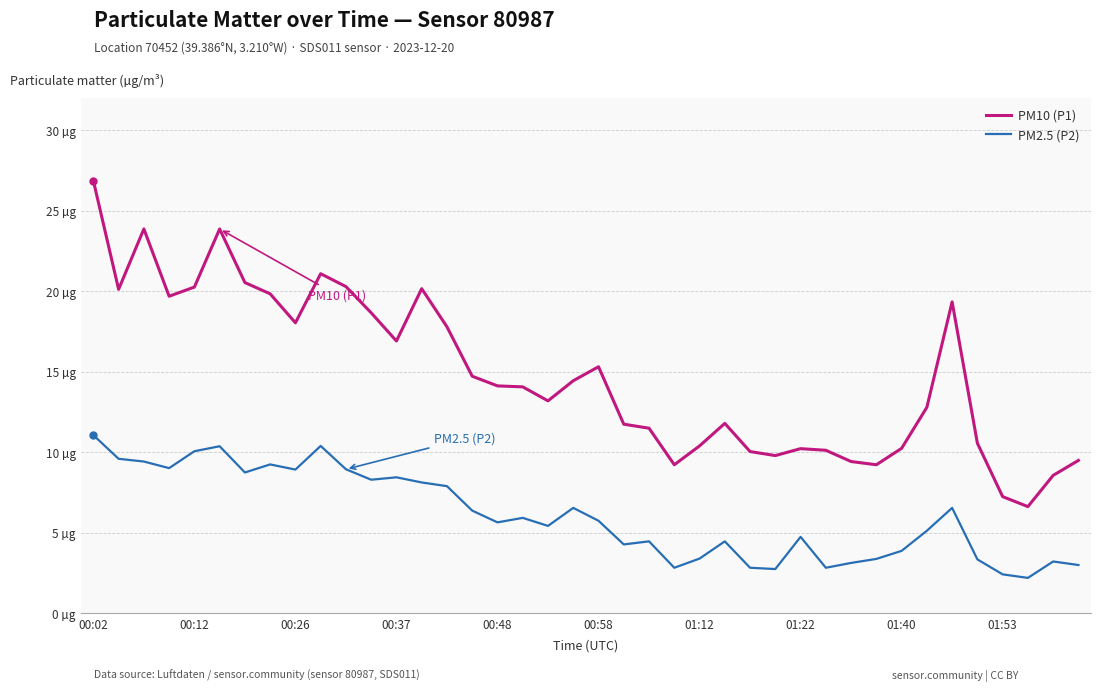

List the series in order of their overall mean, highest first.

PM10 (P1), PM2.5 (P2)